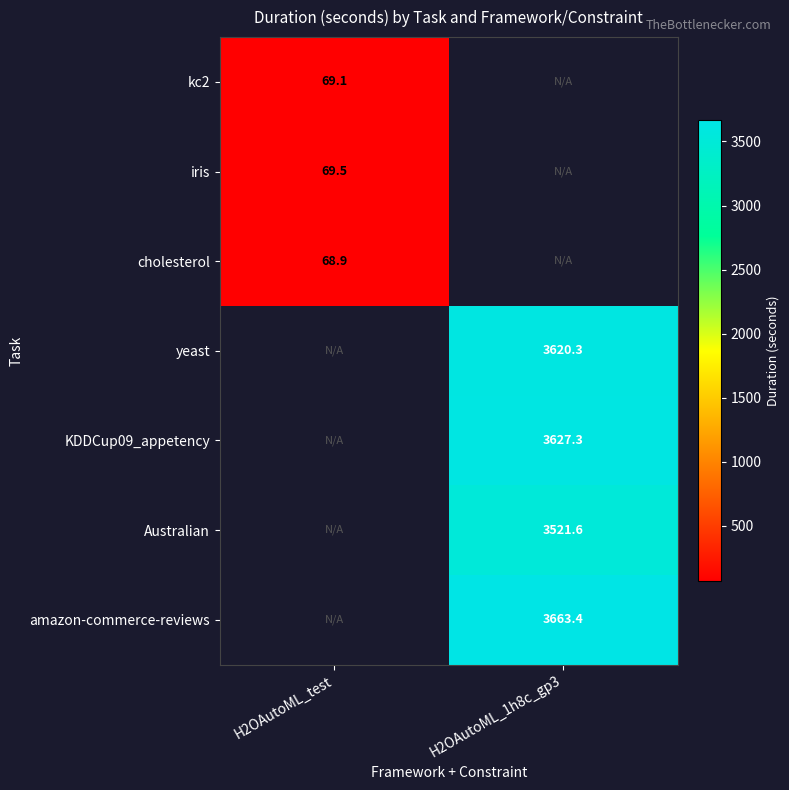

The value of iris at H2OAutoML_test is 110.1. True or false?

False